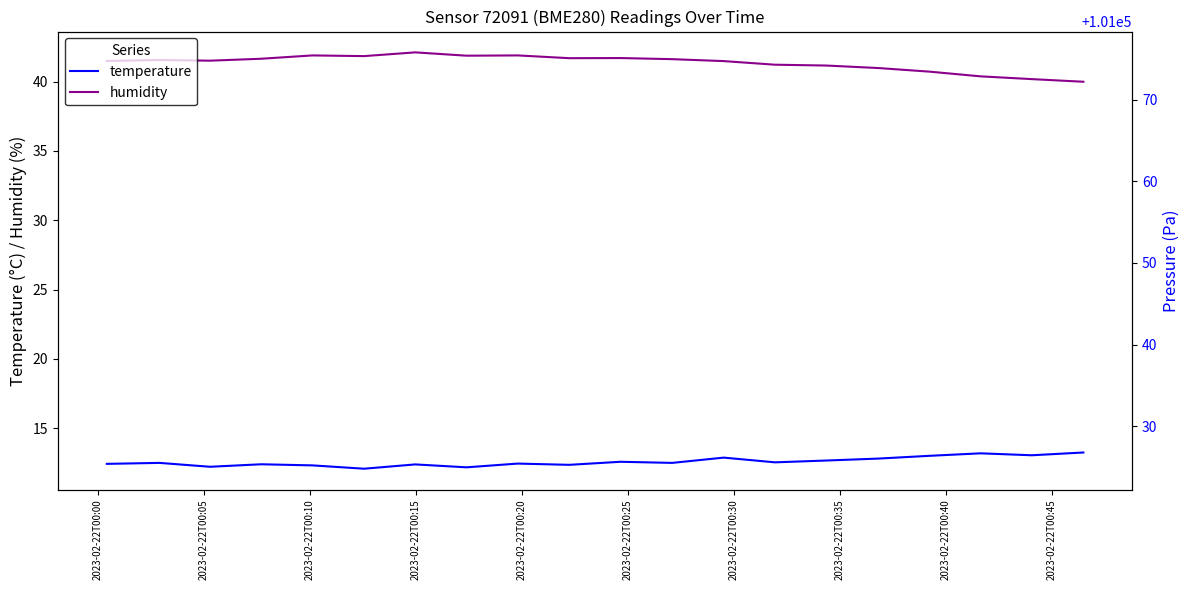

True or false: humidity and pressure intersect in this chart.

False